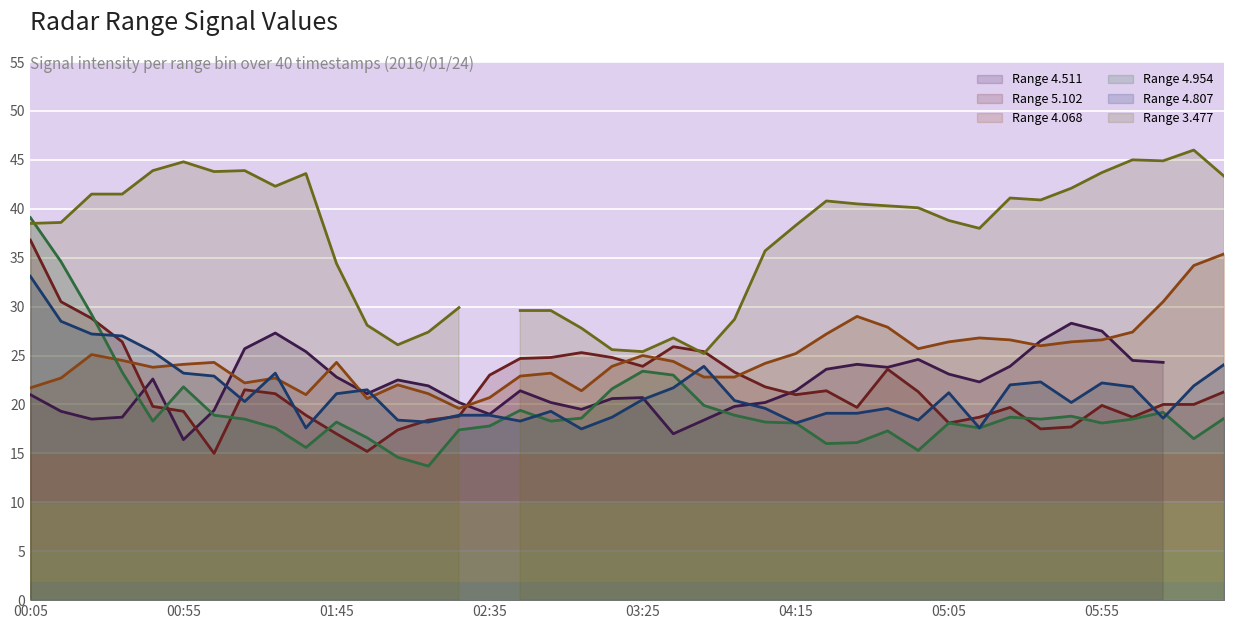

At 38, list the series in order from smallest to largest.

Range 4.954 line, Range 4.511 line, Range 5.102 line, Range 4.807 line, Range 4.068 line, Range 3.477 line